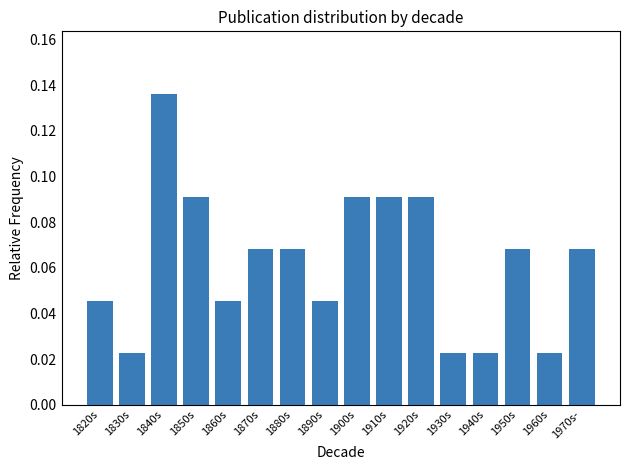

How many distinct data groups are displayed?

1